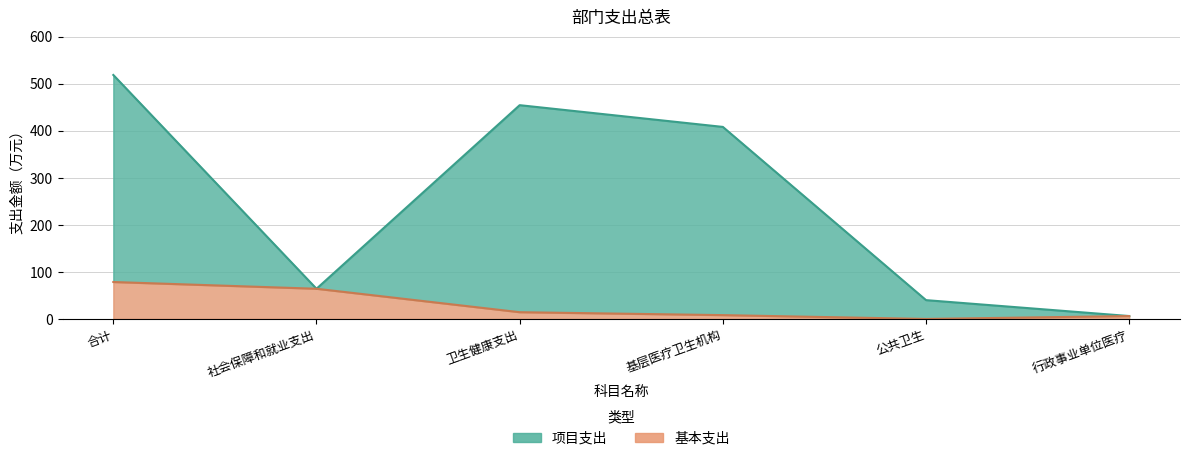

The value of 项目支出 at 行政事业单位医疗 is 1.8. True or false?

False